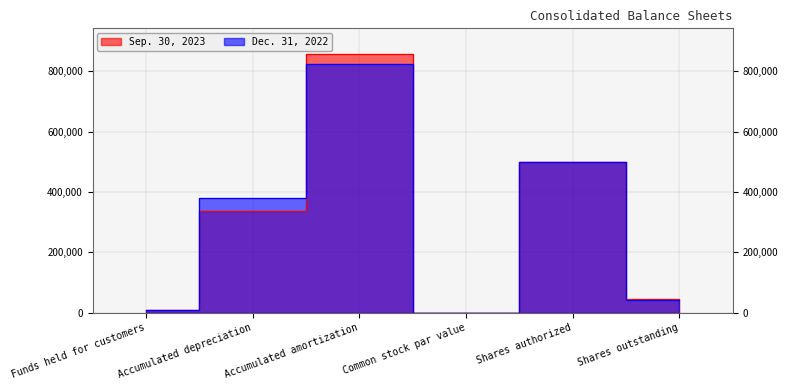

How many lines are shown in the chart?

2